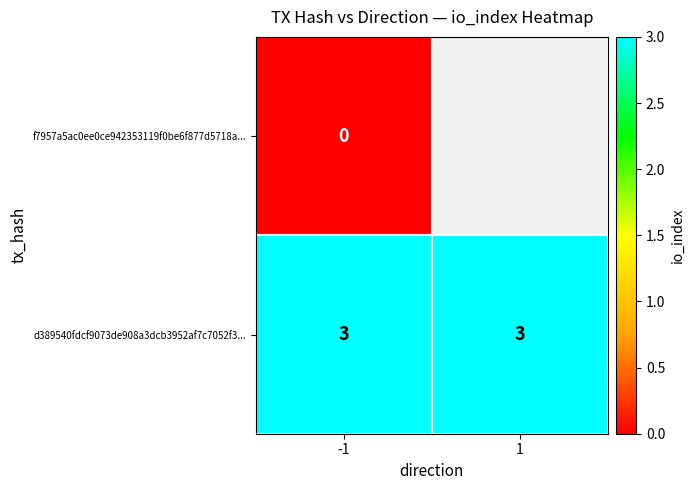

Is it true that d389540fdcf9073de908a3dcb3952af7c7052f3... equals 3 at -1?

True